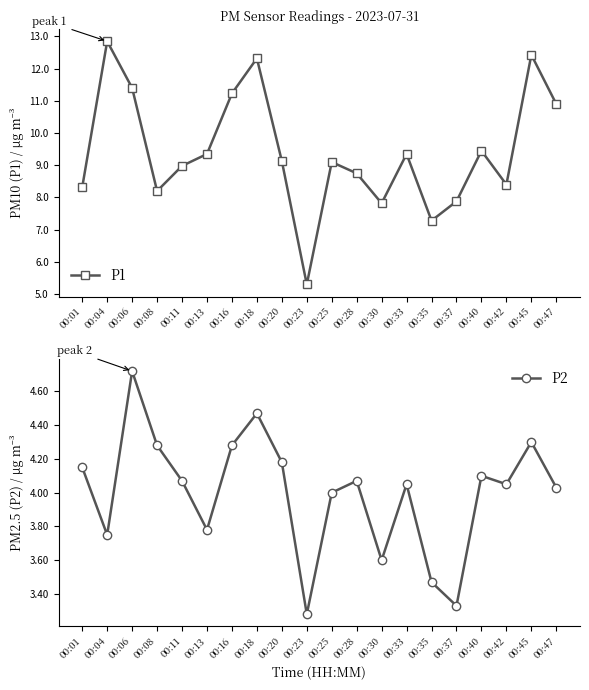

What is the approximate value of P1 at 00:45?

12.4